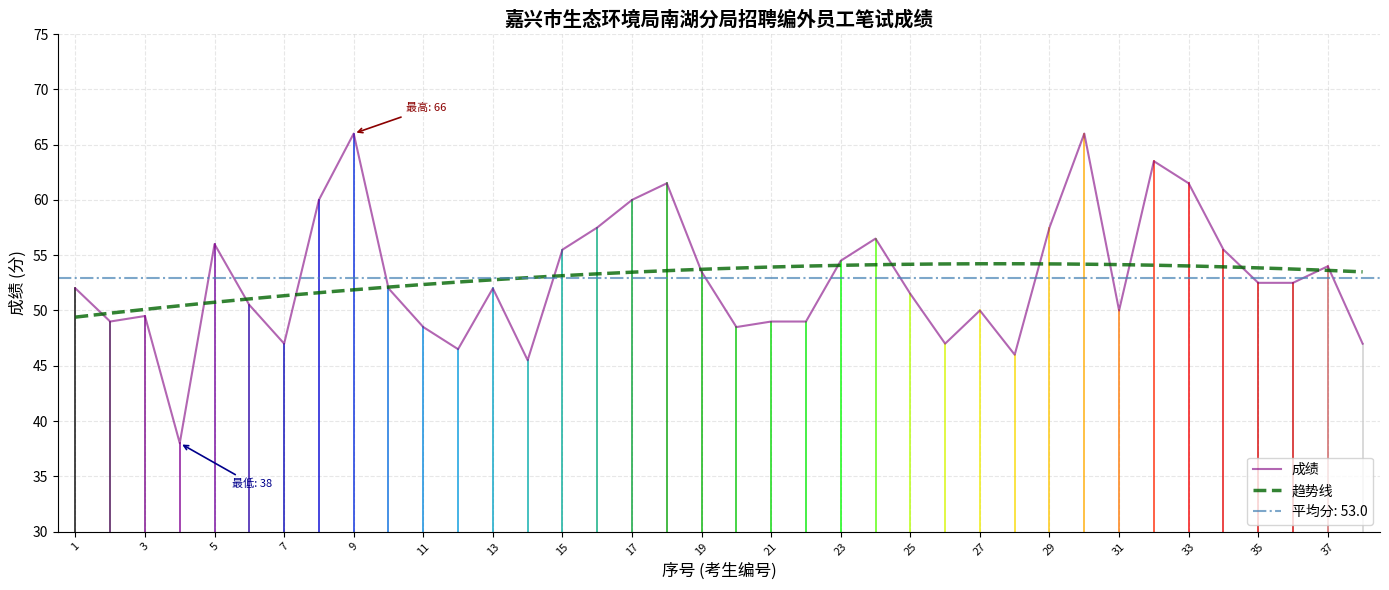

True or false: there are more than 0 points higher than both neighbors.

True